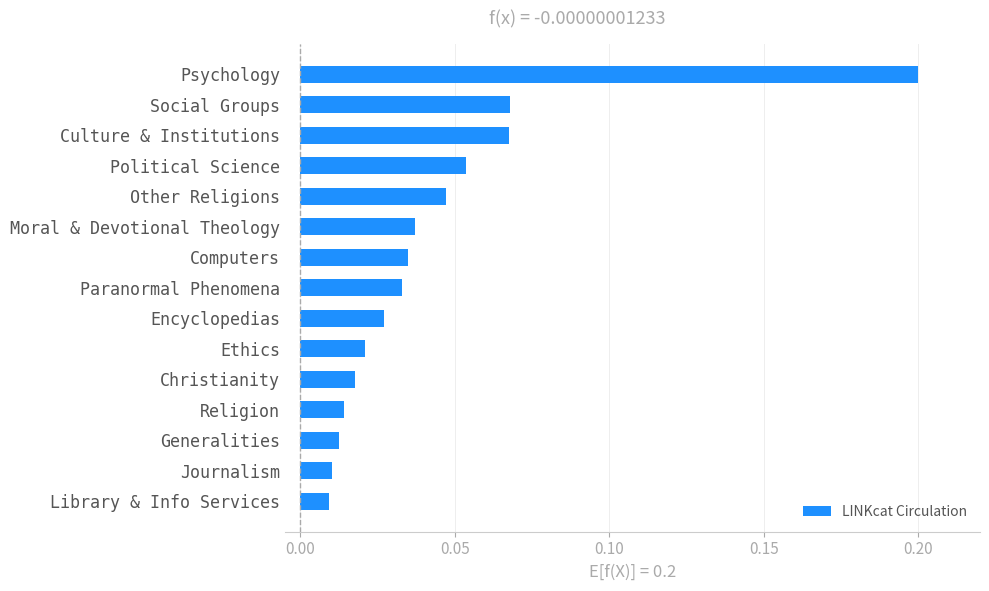

How many bars are there in total?

15